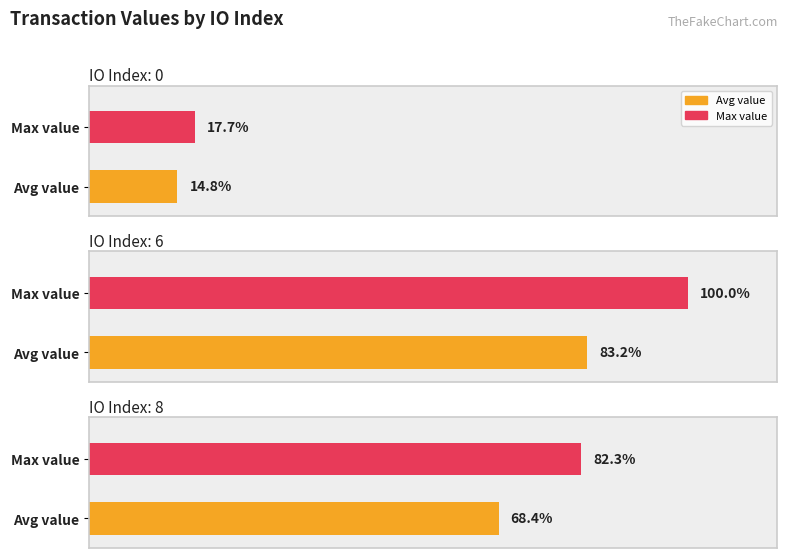

Where does the data first go above 473?

8